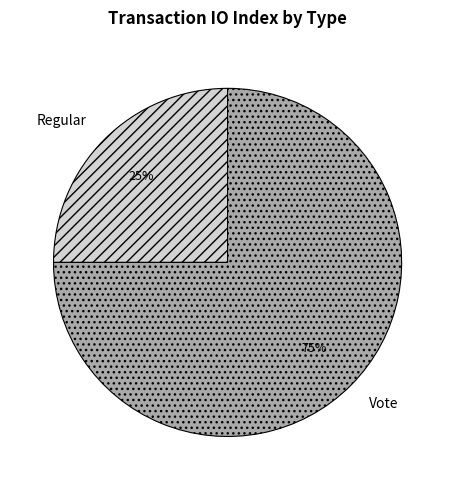

Which category accounts for the majority?

Vote